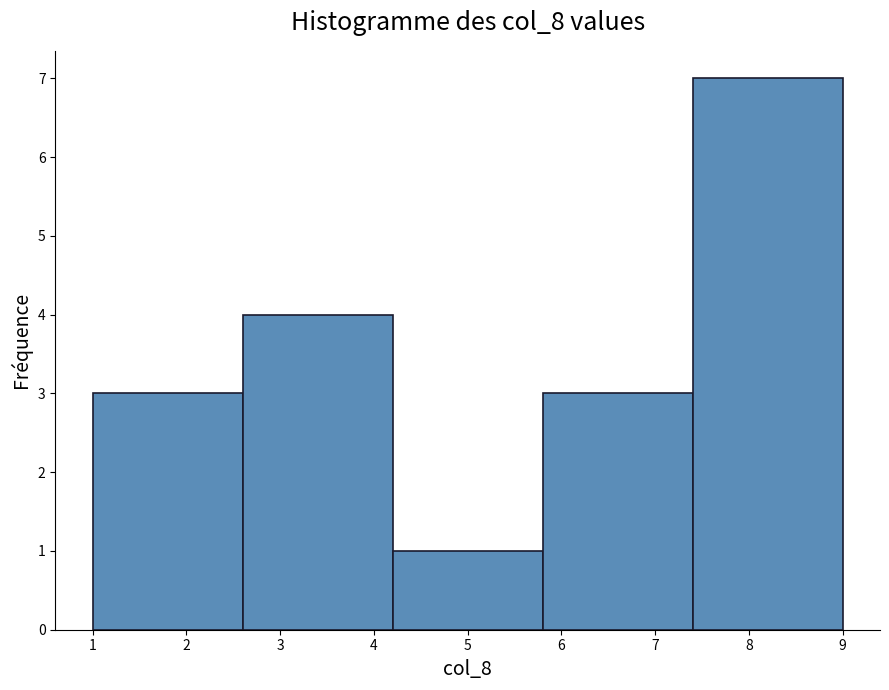

Reading left to right, list every bar in this chart as the range it spans on the x-axis followed by its height. The values are not printed on the chart, so give them approximately, as read against the axis.

1.0 to 2.6: 3
2.6 to 4.2: 4
4.2 to 5.8: 1
5.8 to 7.4: 3
7.4 to 9.0: 7